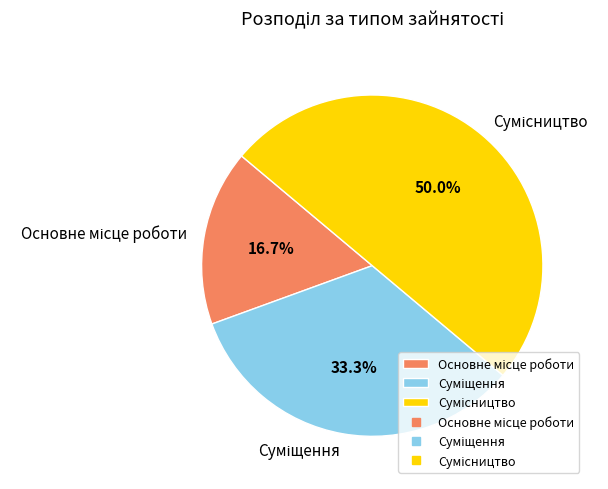

What is the smallest slice in the pie chart?

Основне місце роботи